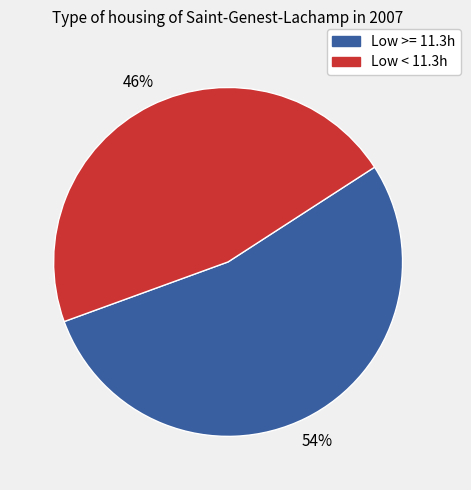

To the nearest percent, what is the combined percentage of Low < 11.3h and Low >= 11.3h?

100%